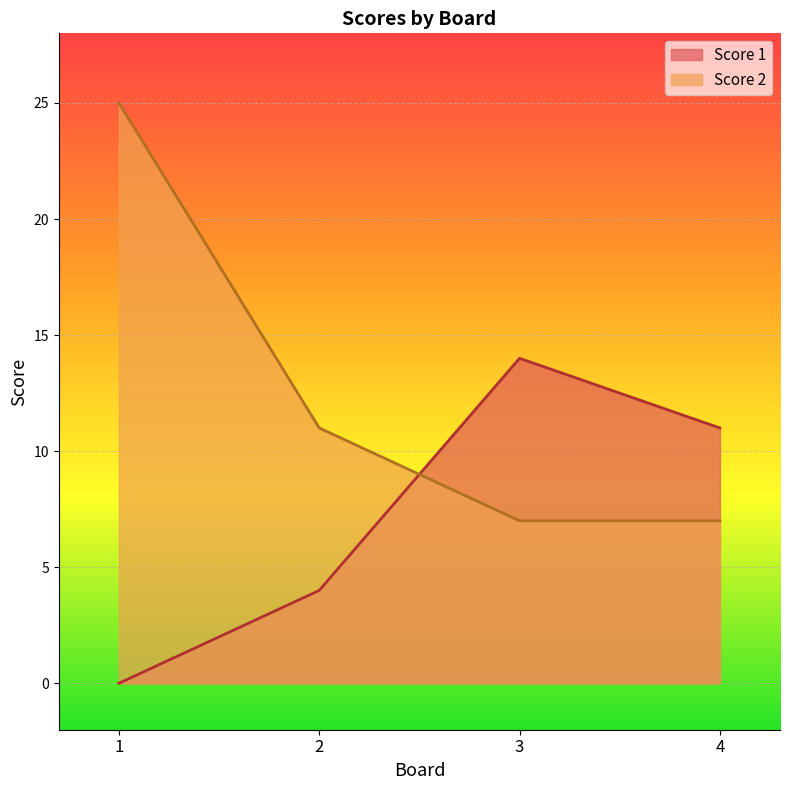

How many lines are shown in the chart?

2